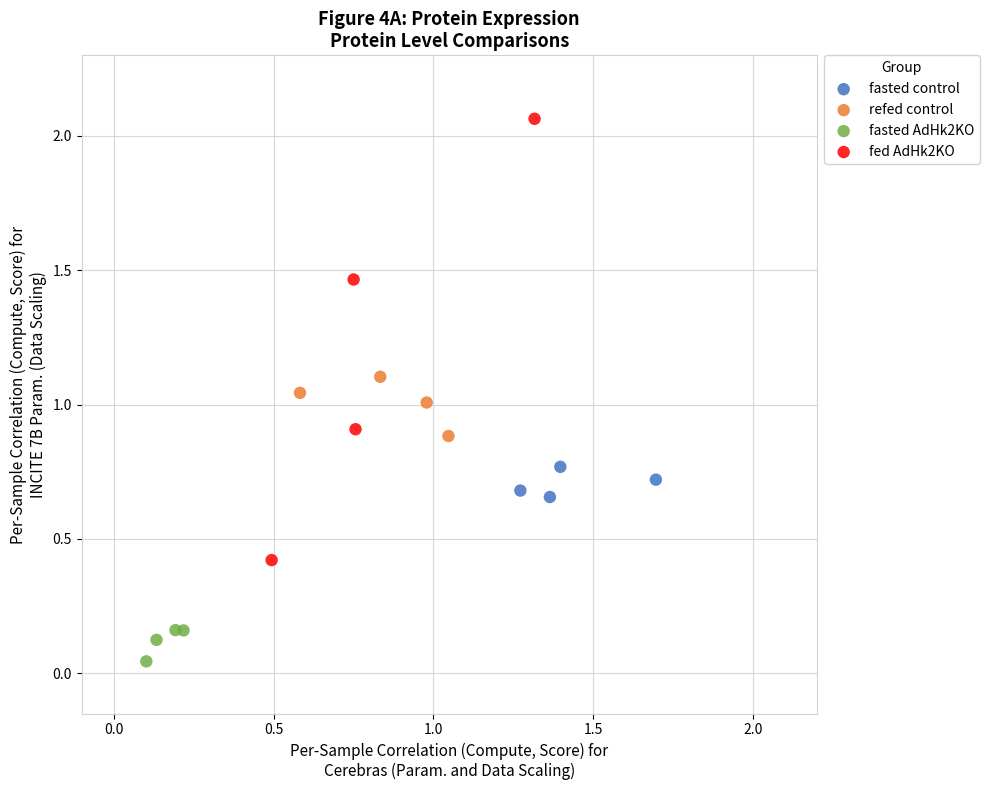

Which series has the largest Y range (max minus min)?

fed AdHk2KO